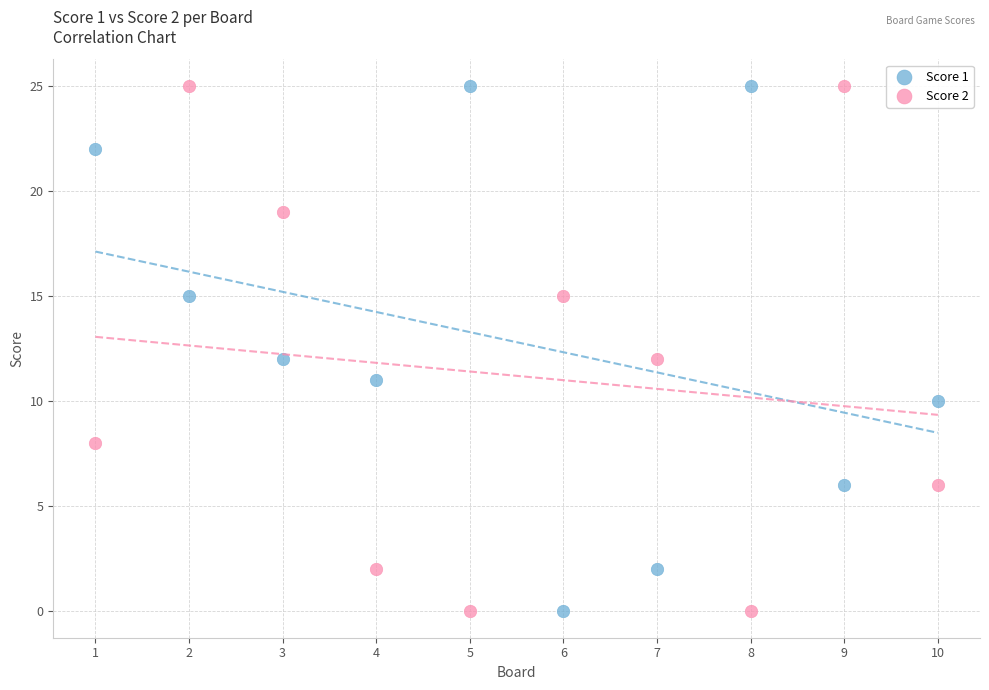

What are all the series names shown in the legend?

Score 1, Score 2